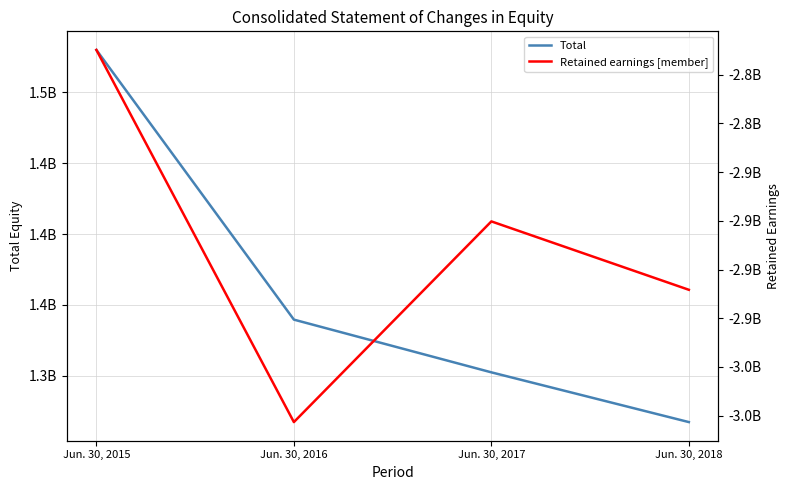

Which series has the largest total across all categories?

Total